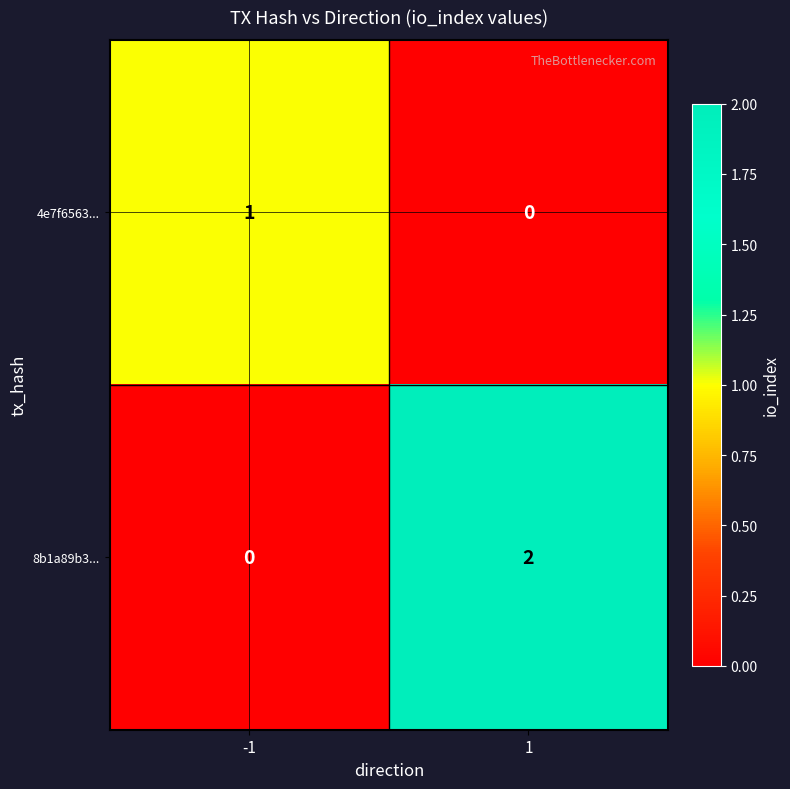

Rank the series by their maximum value, from highest to lowest.

8b1a89b3..., 4e7f6563...